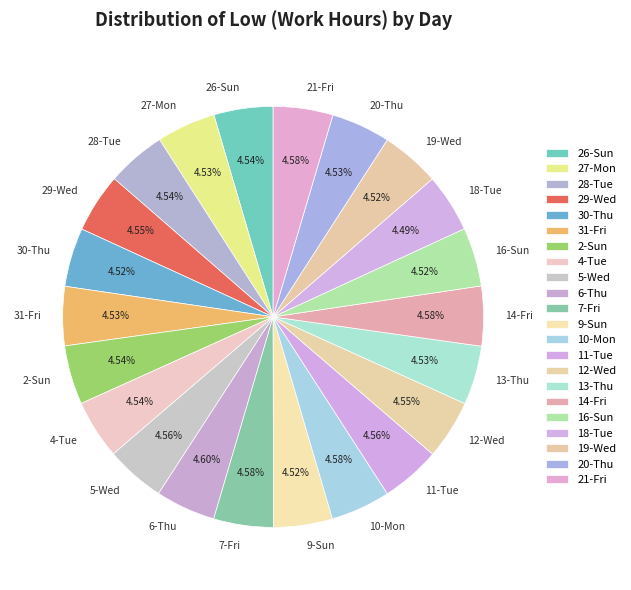

Count the number of slices in the pie.

22